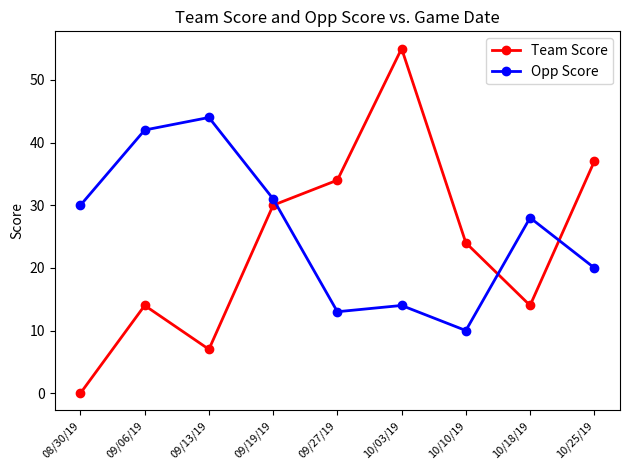

Which series has the widest spread of values?

Team Score